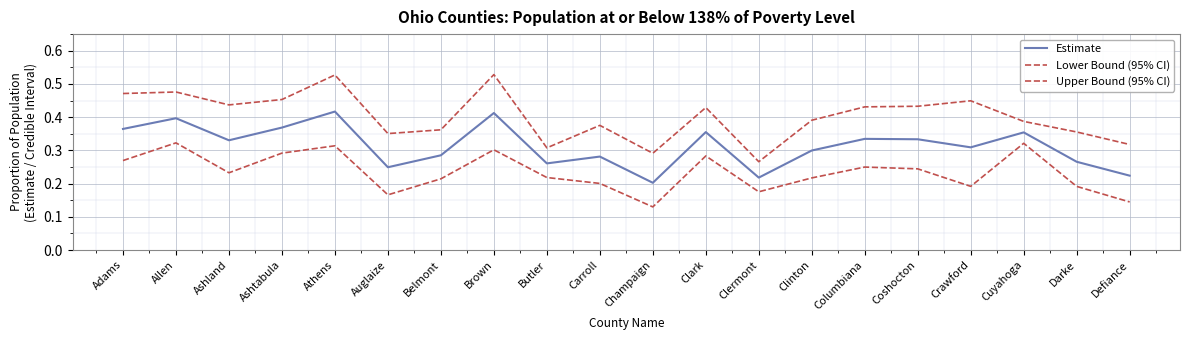

Between Coshocton and Auglaize, which is larger?

Coshocton